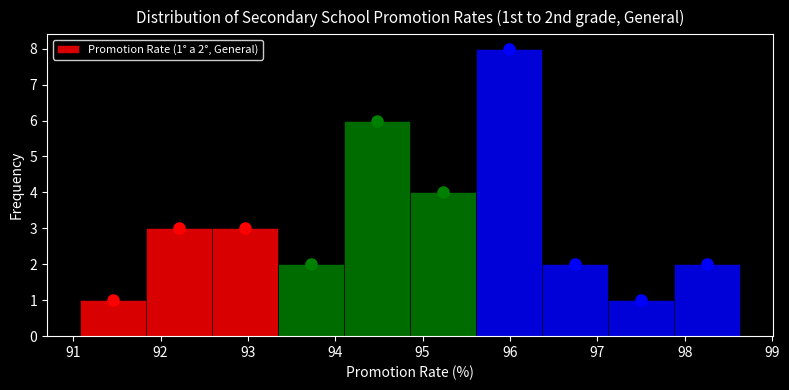

Which range on the x-axis has the tallest bar?

95.6 to 96.4